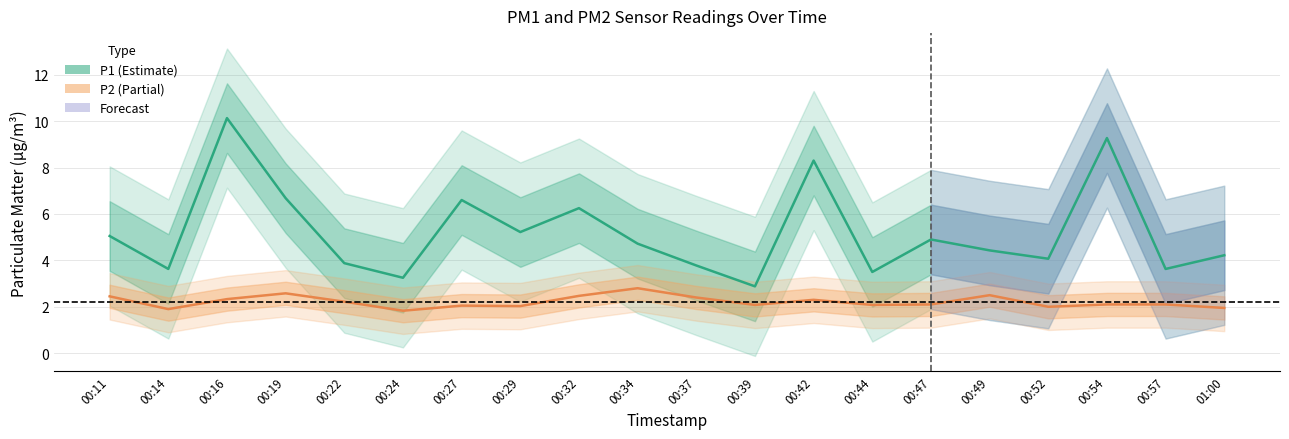

List the series in order of their overall mean, highest first.

P1, P2